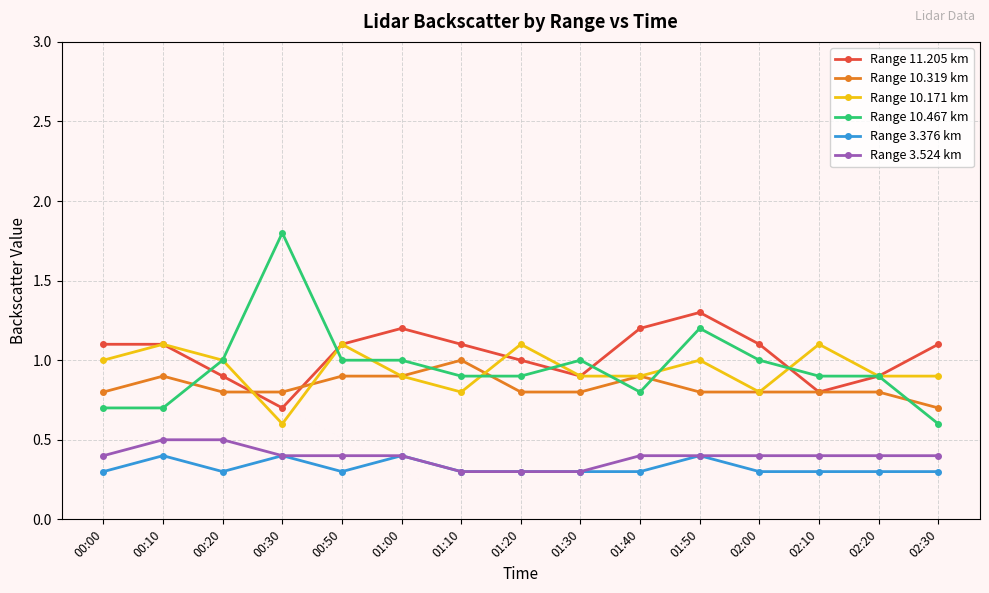

What is the spread (max minus min) of values at 01:50?

0.9